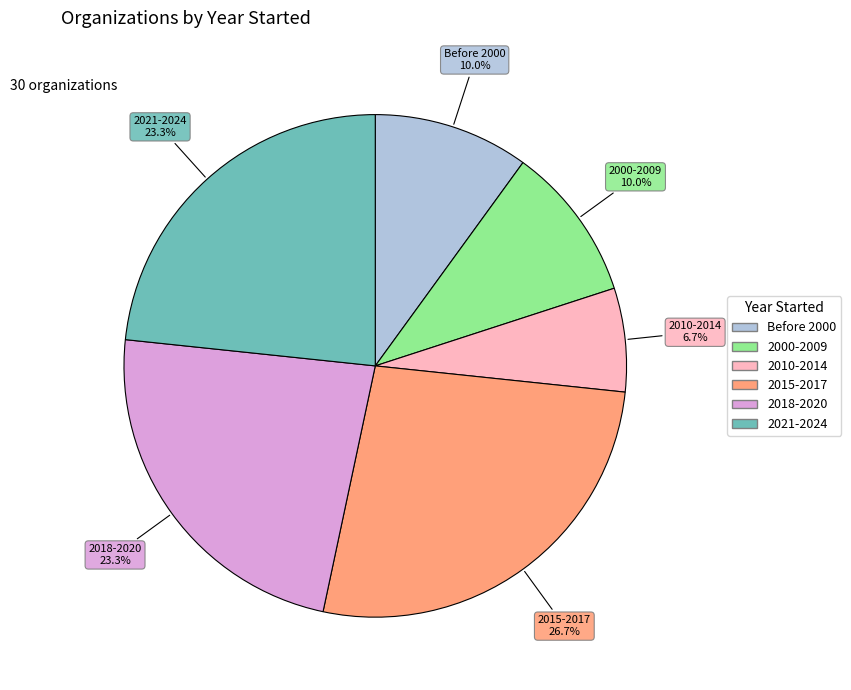

Is there a majority slice in this chart?

No